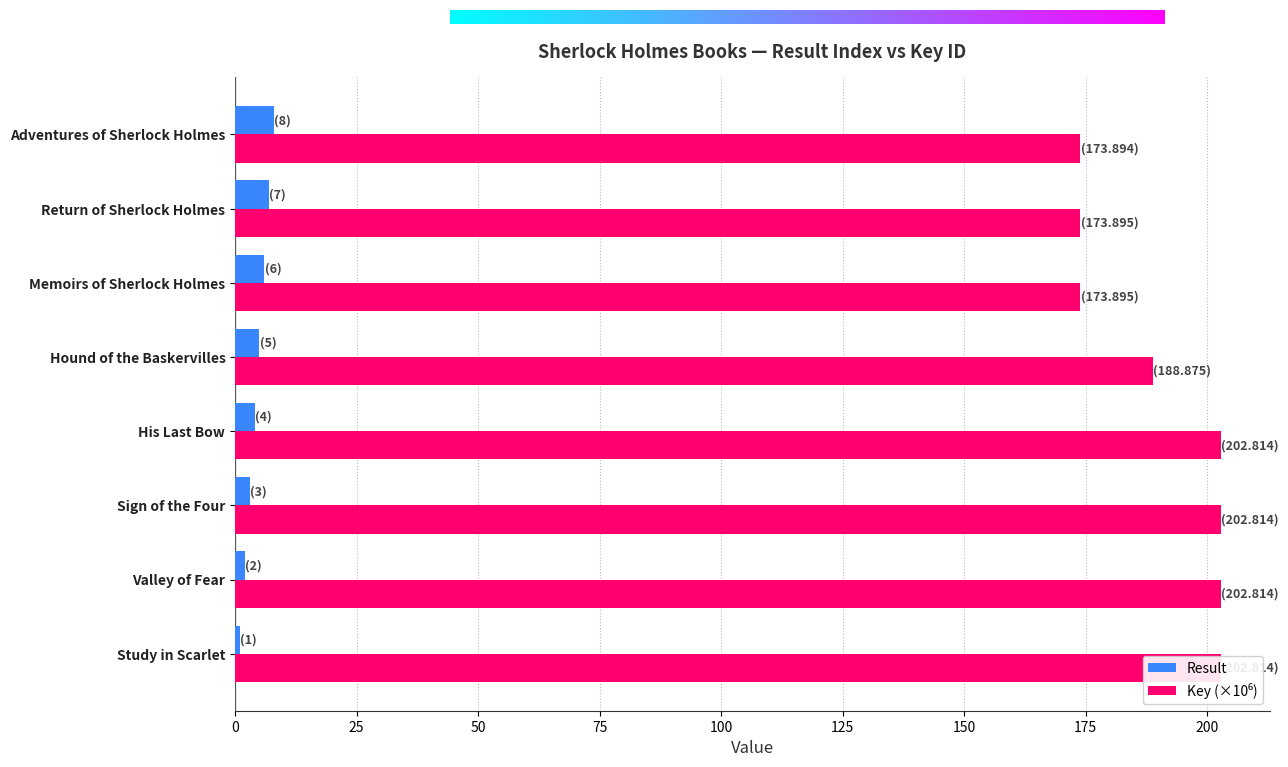

What is the difference between the highest and lowest values at Hound of the Baskervilles?

183.9